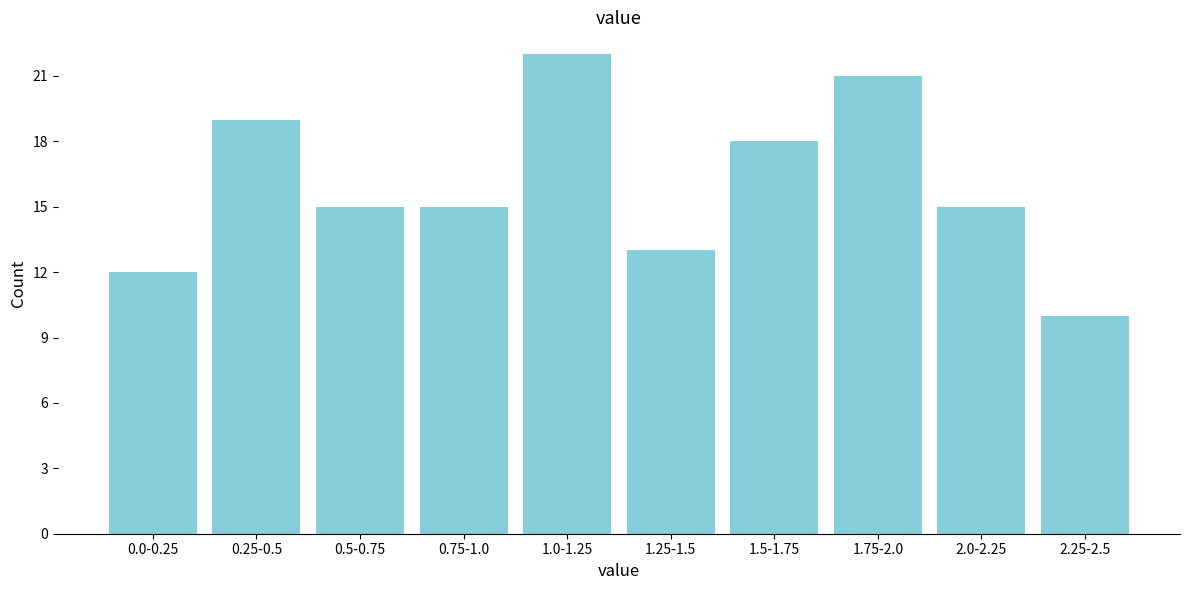

Reading left to right, what are all the values shown in this chart?

0.0-0.25=12	0.25-0.5=19	0.5-0.75=15	0.75-1.0=15	1.0-1.25=22	1.25-1.5=13	1.5-1.75=18	1.75-2.0=21	2.0-2.25=15	2.25-2.5=10